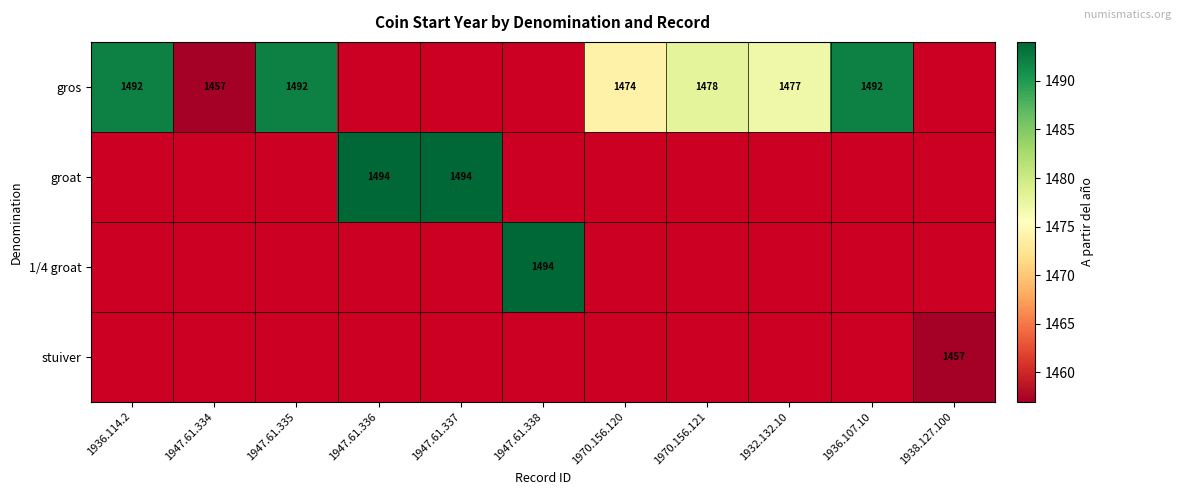

Is the value of 1/4 groat at 1938.127.100 greater than the value of gros at 1970.156.120?

No